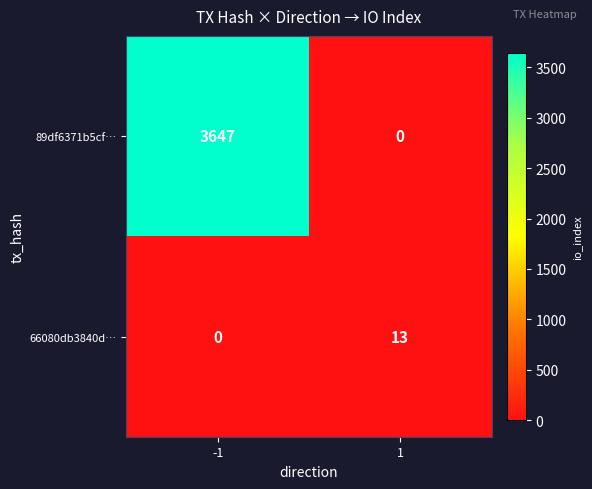

Is the value of 89df6371b5cf… at -1 greater than the value of 66080db3840d… at 1?

Yes